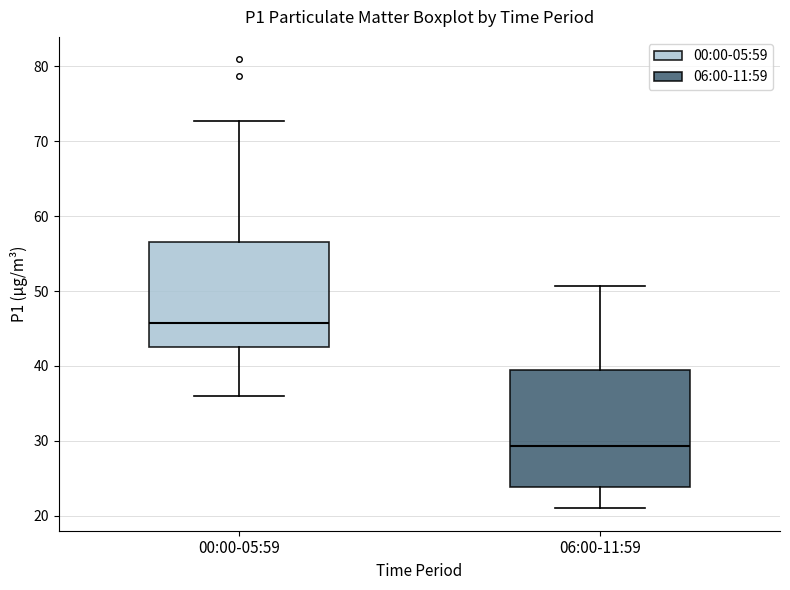

Which box is the tallest, from its lower edge to its upper edge?

06:00-11:59